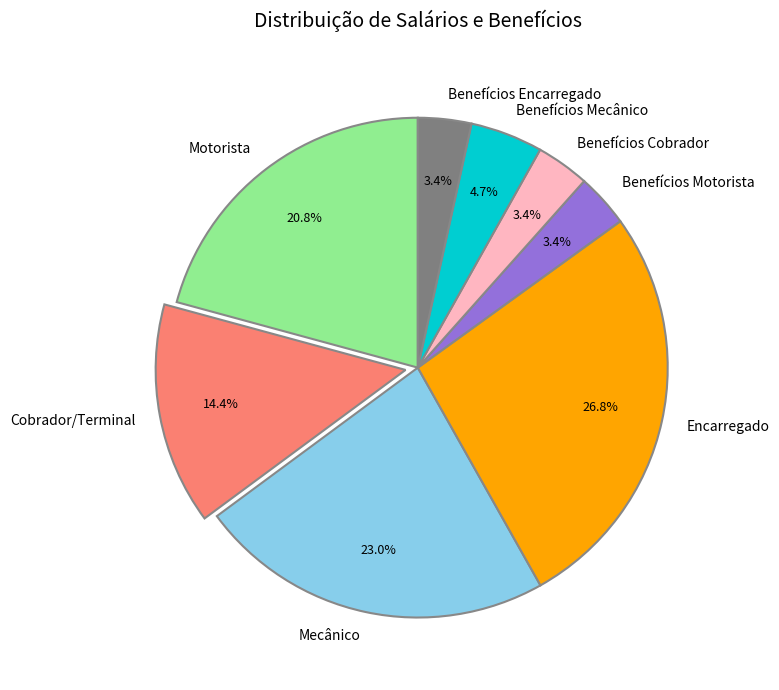

Is there any slice that represents more than half of the pie?

No